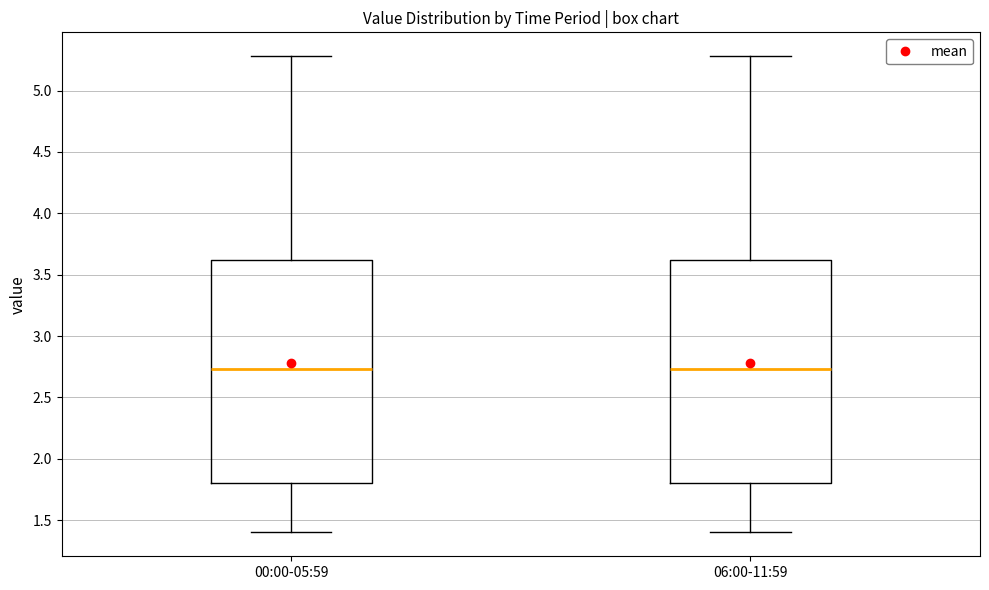

Where does the median line of the box for 00:00-05:59 sit on the y-axis? The values are not printed on the chart, so give them approximately, as read against the axis.

2.75